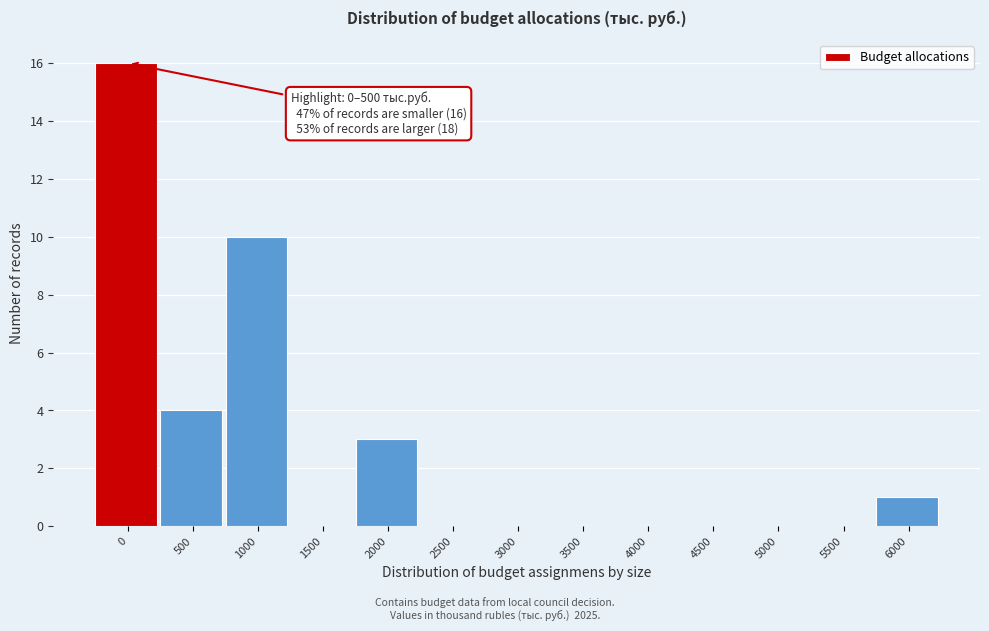

True or false: the data shows 2 at 6000.

False